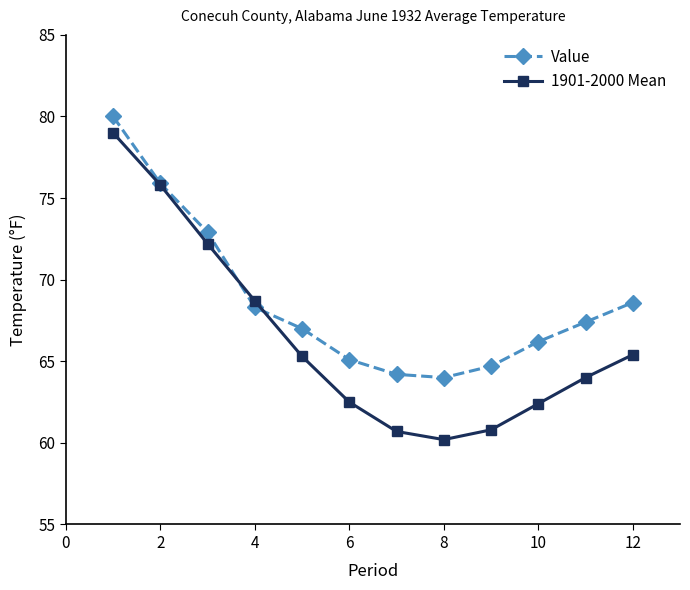

What is the smallest value displayed?

60.2